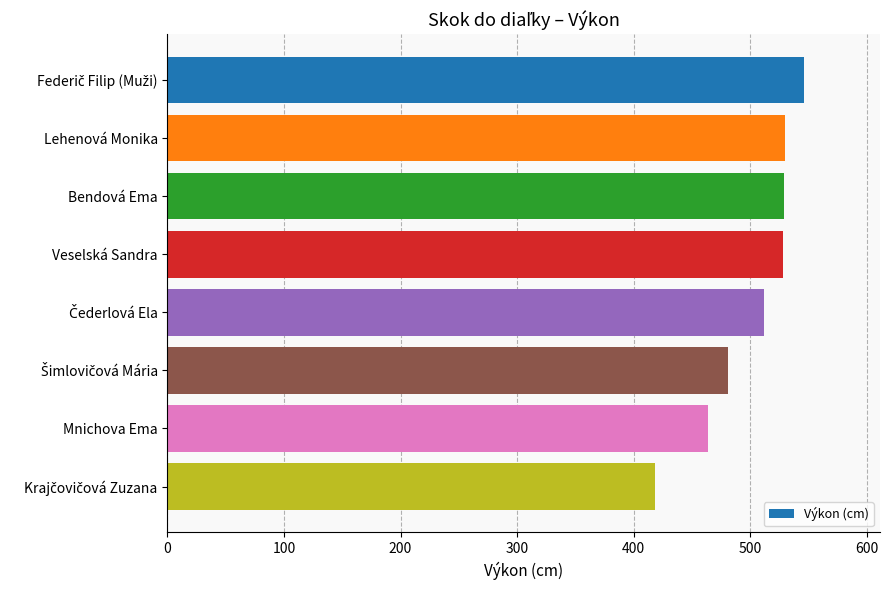

What is the ratio of the value at Lehenová Monika to the value at Bendová Ema?

1.0